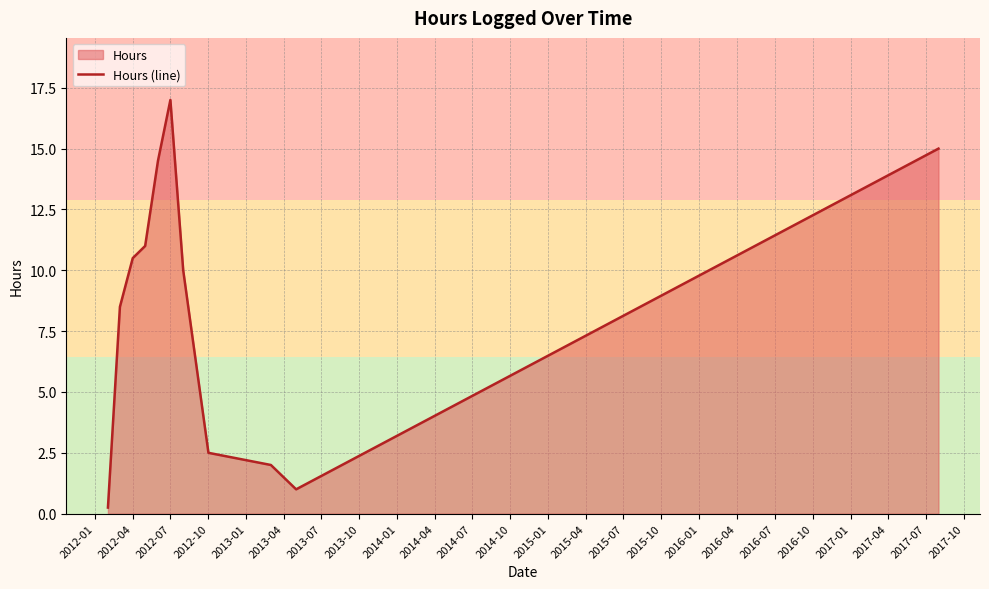

How many lines are shown in the chart?

1